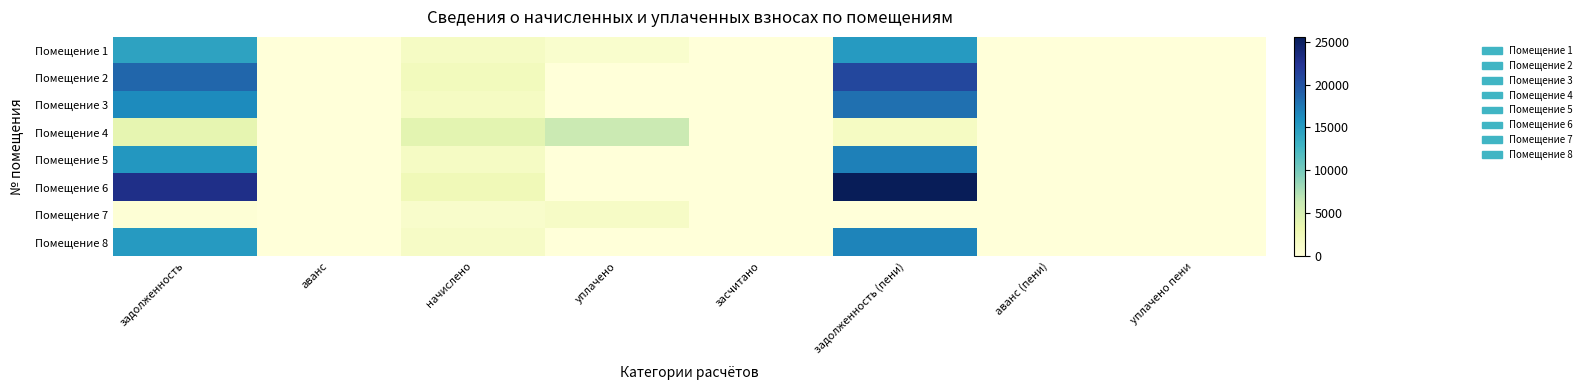

Reading left to right, transcribe all the data shown in this chart.

Помещение 1: задолженность=14400.4	аванс=0.0	начислено=1626.2	уплачено=912.9	засчитано=0.0	задолженность (пени)=15113.7	аванс (пени)=0.0	уплачено пени=0.0
Помещение 2: задолженность=18632.7	аванс=0.0	начислено=2197.7	уплачено=0.0	засчитано=0.0	задолженность (пени)=20830.4	аванс (пени)=0.0	уплачено пени=0.0
Помещение 3: задолженность=16274.5	аванс=0.0	начислено=1704.4	уплачено=0.0	засчитано=0.0	задолженность (пени)=17978.9	аванс (пени)=0.0	уплачено пени=0.0
Помещение 4: задолженность=3727.6	аванс=0.0	начислено=4024.6	уплачено=6052.5	засчитано=0.0	задолженность (пени)=1699.7	аванс (пени)=0.0	уплачено пени=0.0
Помещение 5: задолженность=15397.4	аванс=0.0	начислено=1612.6	уплачено=0.0	засчитано=0.0	задолженность (пени)=17010.0	аванс (пени)=0.0	уплачено пени=0.0
Помещение 6: задолженность=22862.4	аванс=0.0	начислено=2687.6	уплачено=0.0	засчитано=0.0	задолженность (пени)=25549.9	аванс (пени)=0.0	уплачено пени=0.0
Помещение 7: задолженность=372.4	аванс=0.0	начислено=1197.5	уплачено=1569.9	засчитано=0.0	задолженность (пени)=0.0	аванс (пени)=0.0	уплачено пени=29.6
Помещение 8: задолженность=15137.5	аванс=0.0	начислено=1585.3	уплачено=0.0	засчитано=0.0	задолженность (пени)=16722.8	аванс (пени)=0.0	уплачено пени=0.0